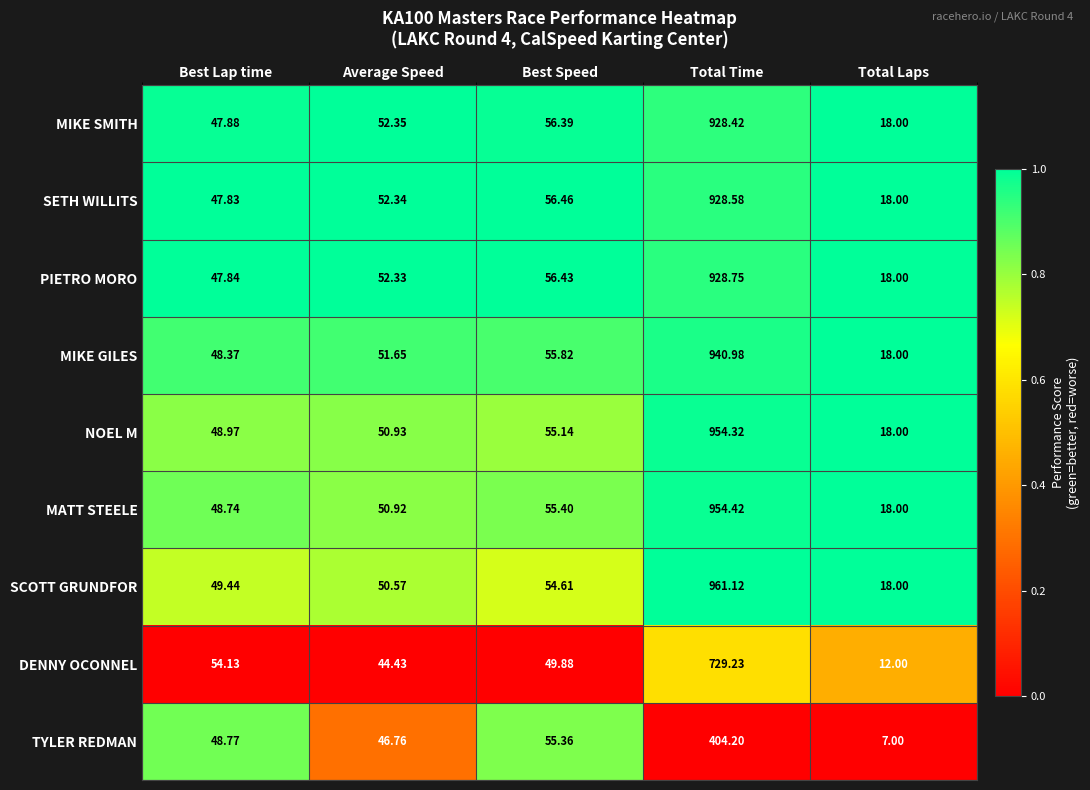

At which label does SETH WILLITS reach its minimum?

Total Laps